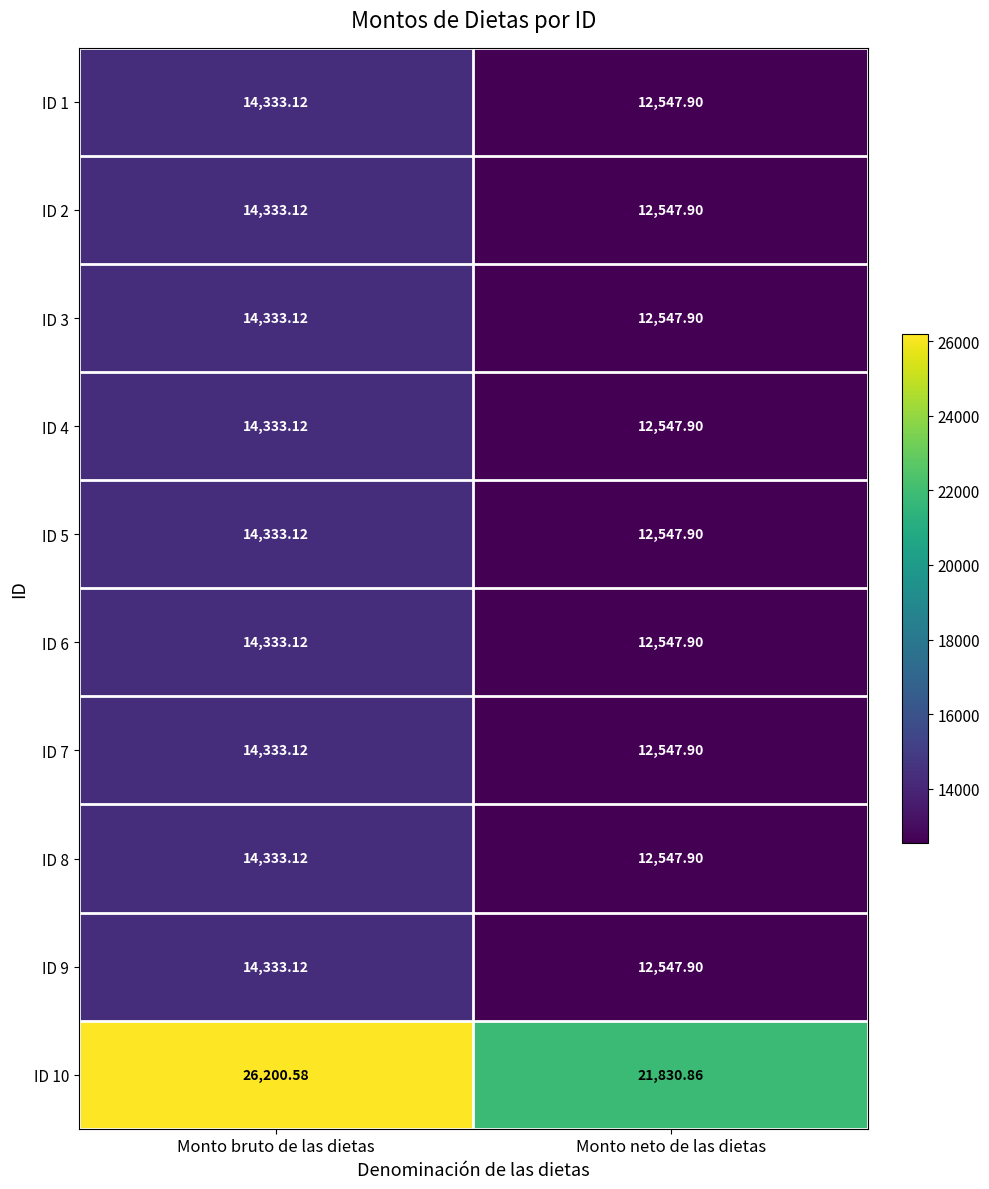

Where is ID 7 nearest to the value 13440?

Monto neto de las dietas